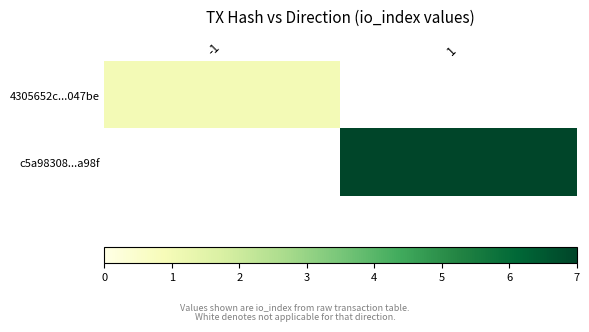

The c5a98308...a98f series shows 9.4 at 1. True or false?

False